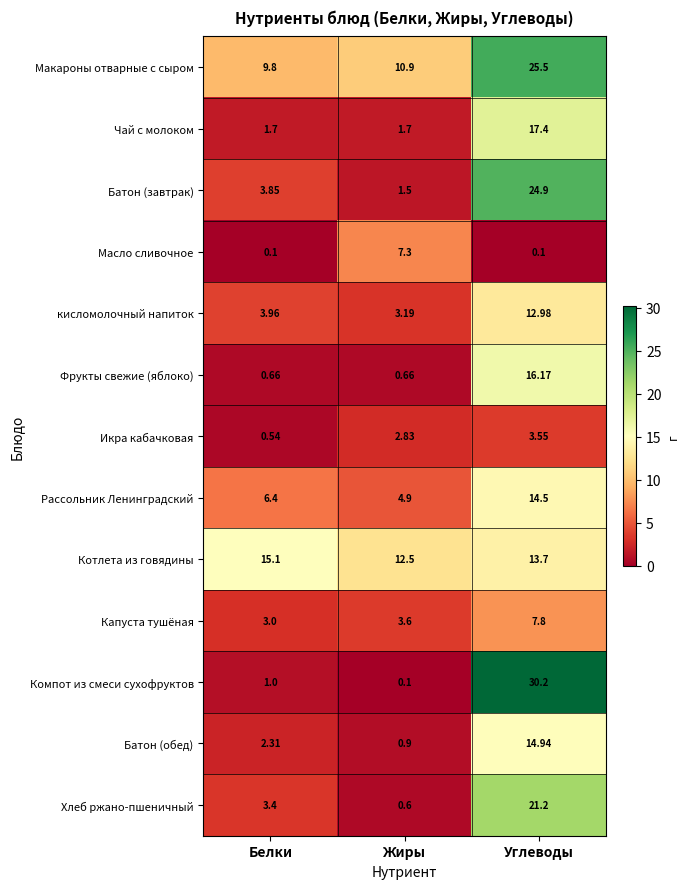

At Белки, list the series in order from smallest to largest.

Масло сливочное, Икра кабачковая, Фрукты свежие (яблоко), Компот из смеси сухофруктов, Чай с молоком, Батон (обед), Капуста тушёная, Хлеб ржано-пшеничный, Батон (завтрак), кисломолочный напиток, Рассольник Ленинградский, Макароны отварные с сыром, Котлета из говядины